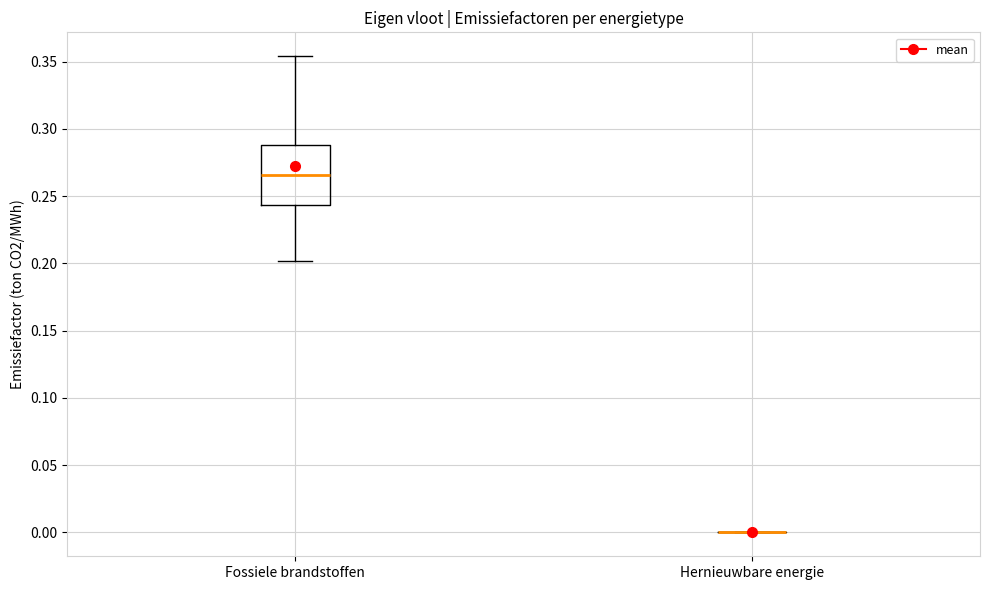

Reading left to right, transcribe this box plot: for each box, give where its median line is, the range the box spans, and where its two whiskers end, as read against the y-axis. The values are not printed on the chart, so give them approximately, as read against the axis.

Fossiele brandstoffen: median 0.265, box 0.245 to 0.290, whiskers 0.200 to 0.355
Hernieuwbare energie: box collapsed to a line at 0.000, whiskers 0.000 to 0.000